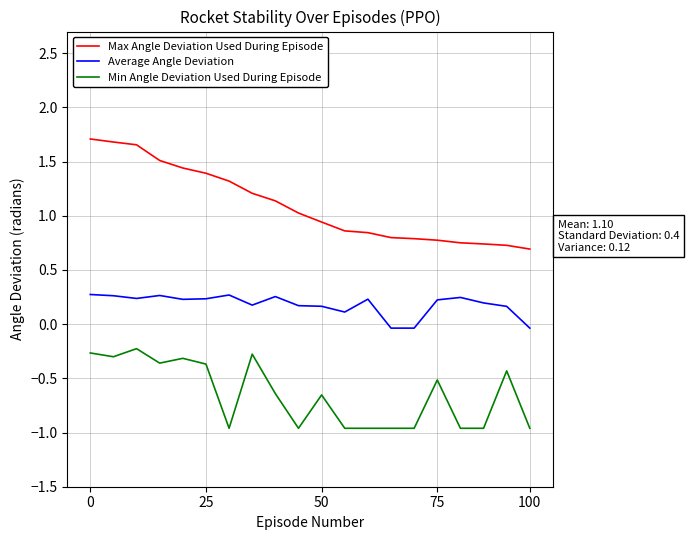

True or false: Min Angle Deviation Used During Episode and Average Angle Deviation intersect in this chart.

False